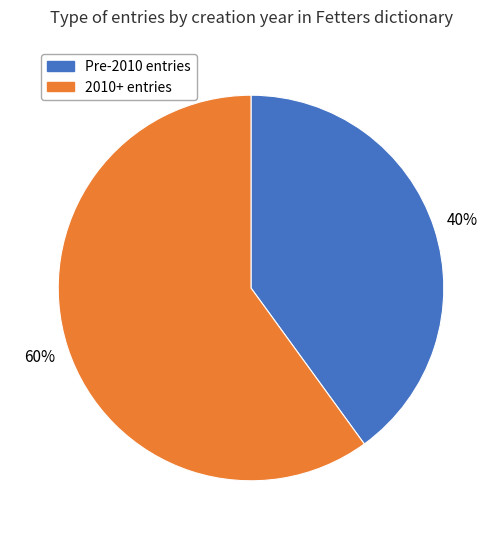

Is there a majority slice in this chart?

Yes